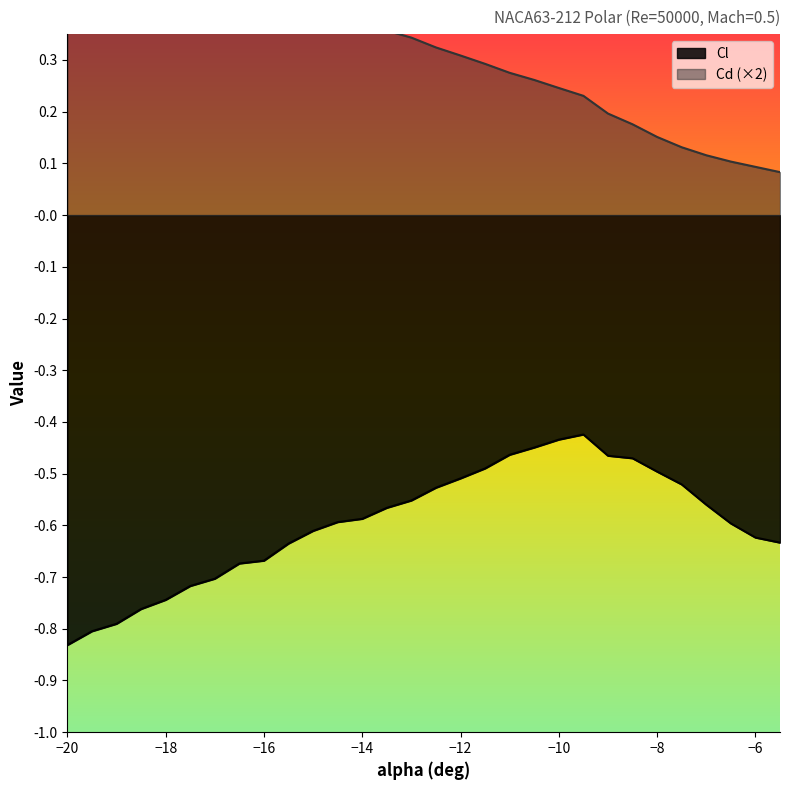

True or false: Cd has a value of 0.5 at -18.

True